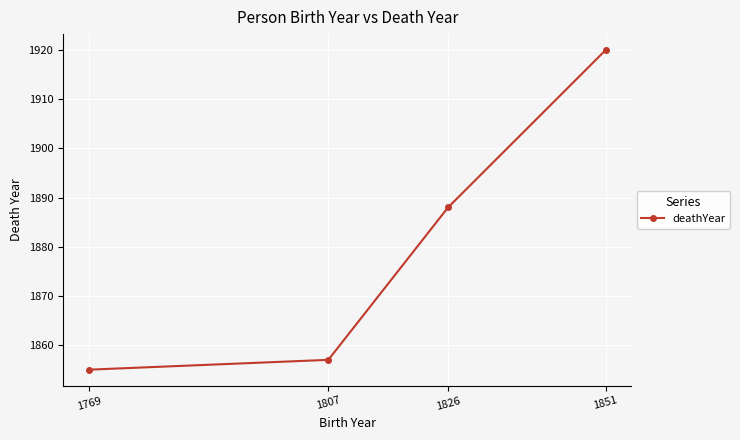

Reading left to right, list all the values displayed in this chart.

1855	1857	1888	1920